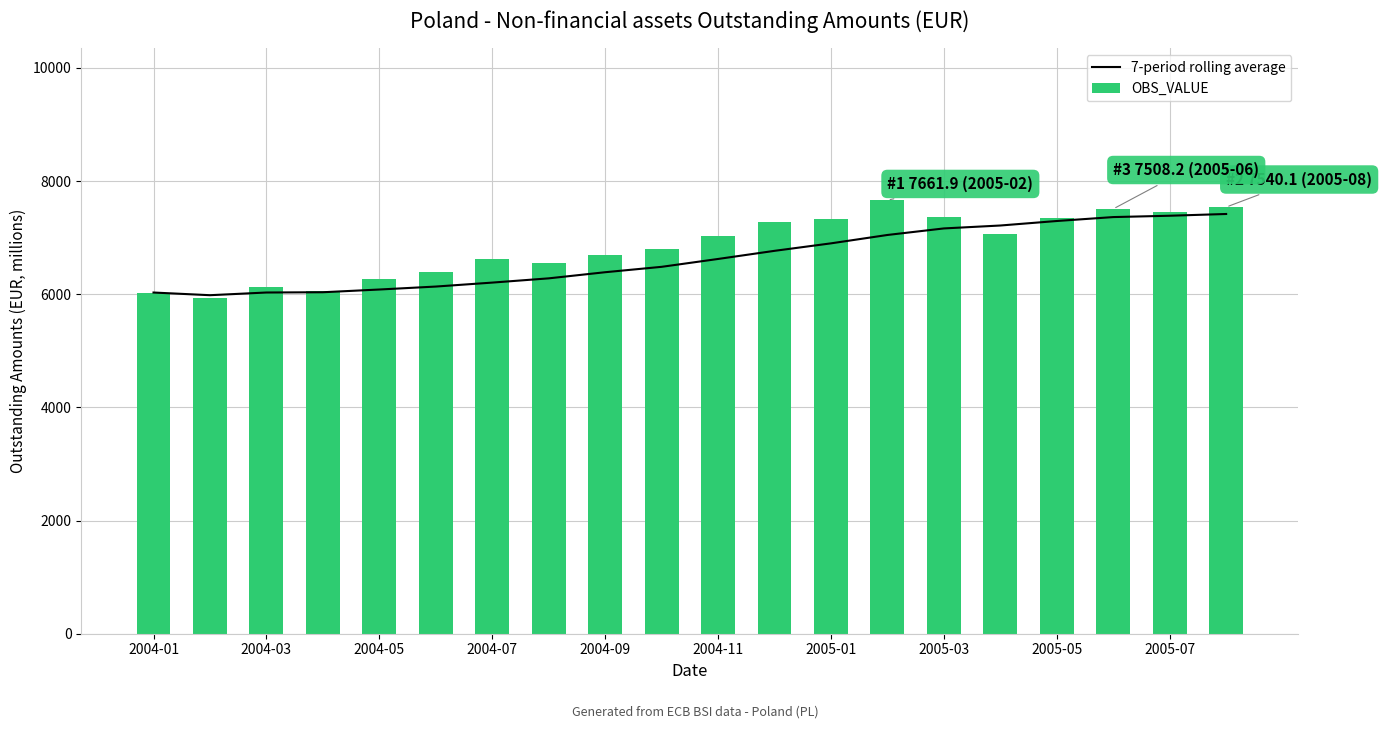

What is the minimum value shown in the chart?

5935.6